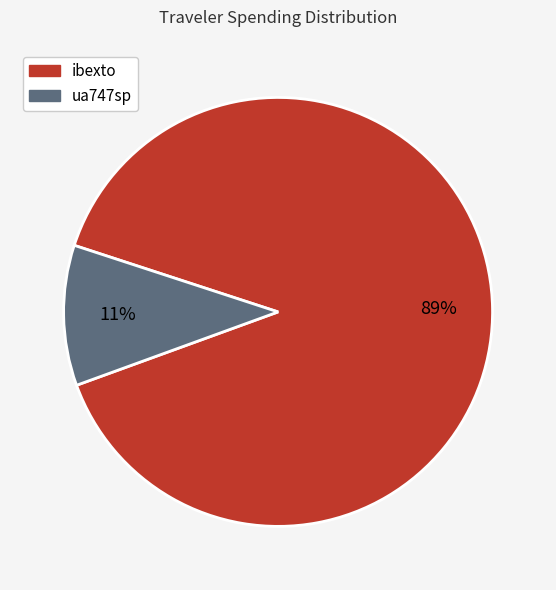

Do ibexto and ua747sp together represent more than half of the pie?

Yes